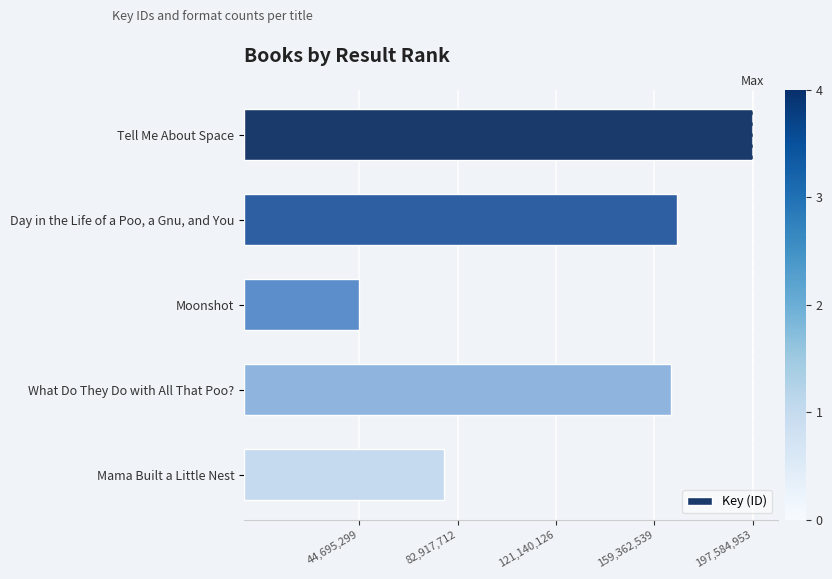

Reading top to bottom, transcribe all the data shown in this chart.

197584953	168014715	44695299	165868395	77728629